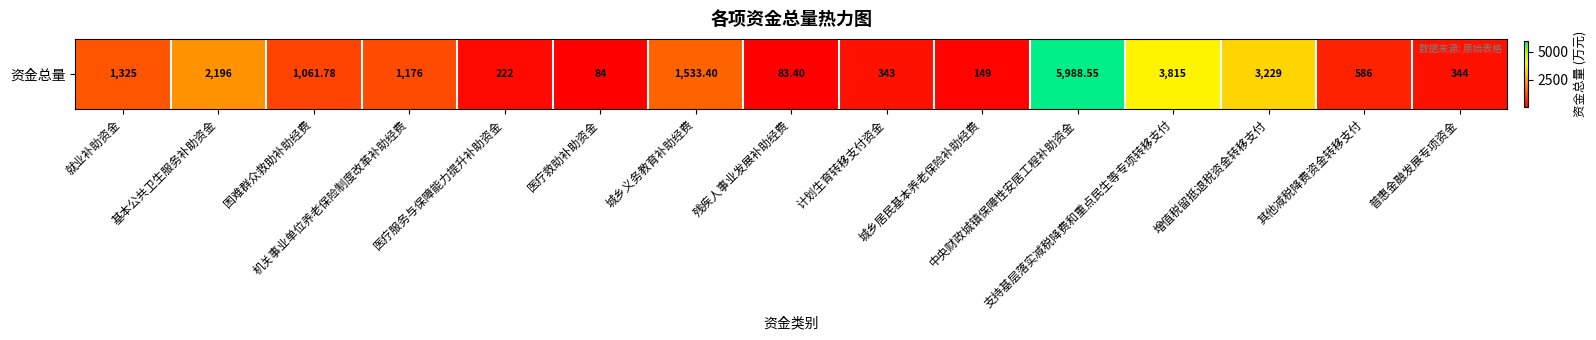

What is the change in value from 其他减税降费资金转移支付 to 普惠金融发展专项资金?

-242.0